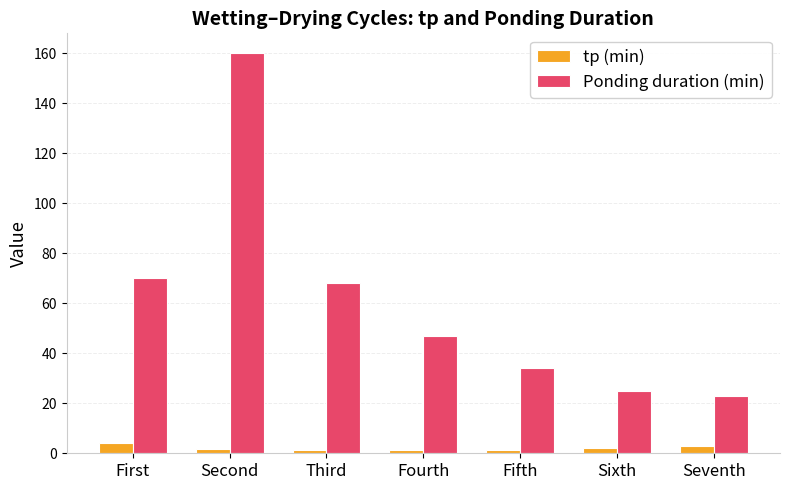

What is the value of the Ponding duration (min) bar at the 1st from the left?

70.0